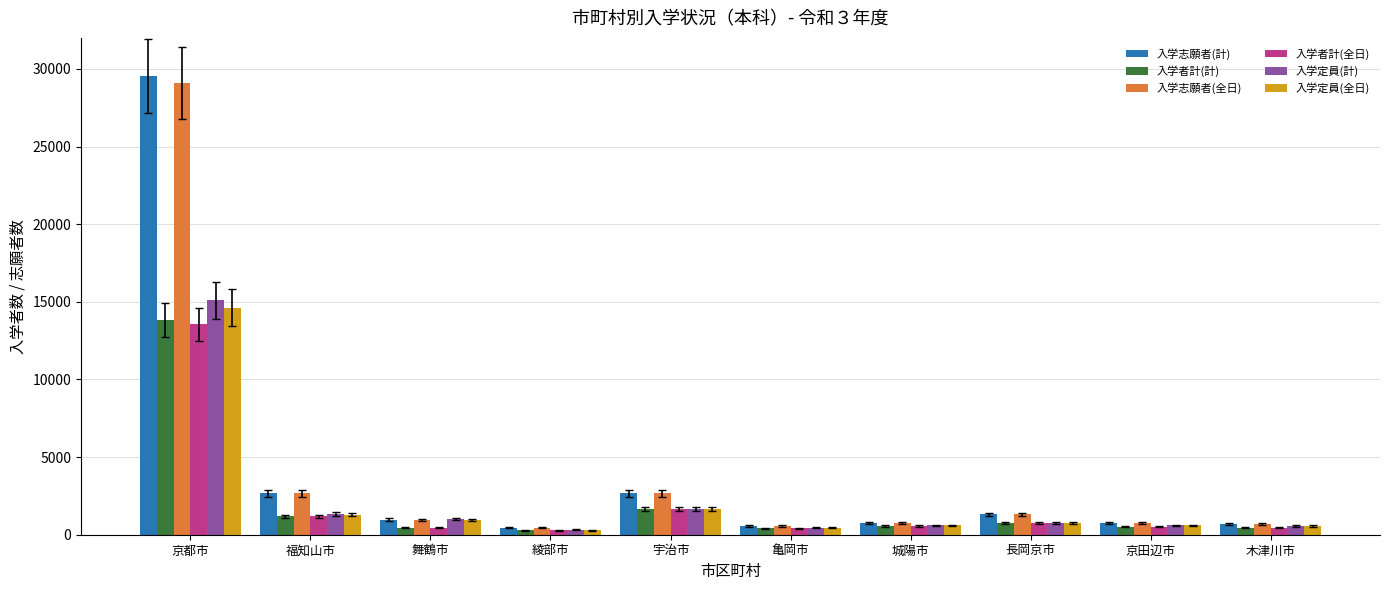

What is the difference between the maximum and minimum values in the 入学者計(計) series?

13525